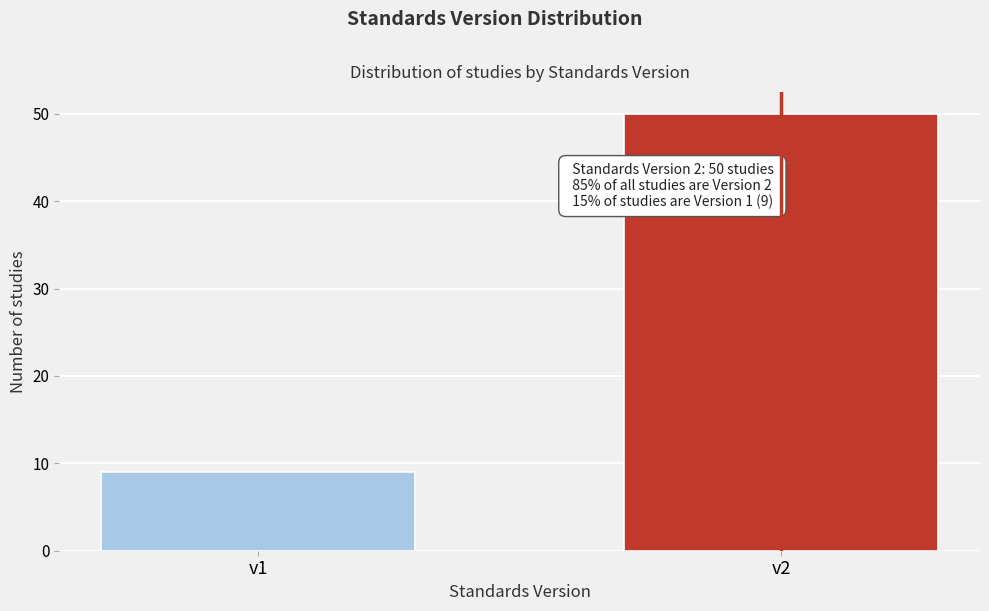

Reading left to right, transcribe all the data shown in this chart.

v1=9	v2=50